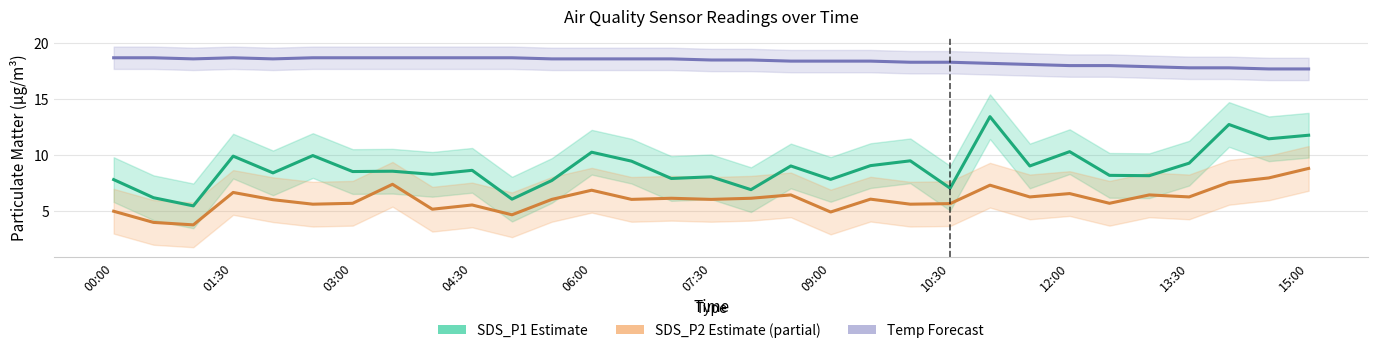

List the series in order of their overall mean, lowest first.

SDS_P2 (Estimate partial), SDS_P1 (Estimate), Temp (Forecast)